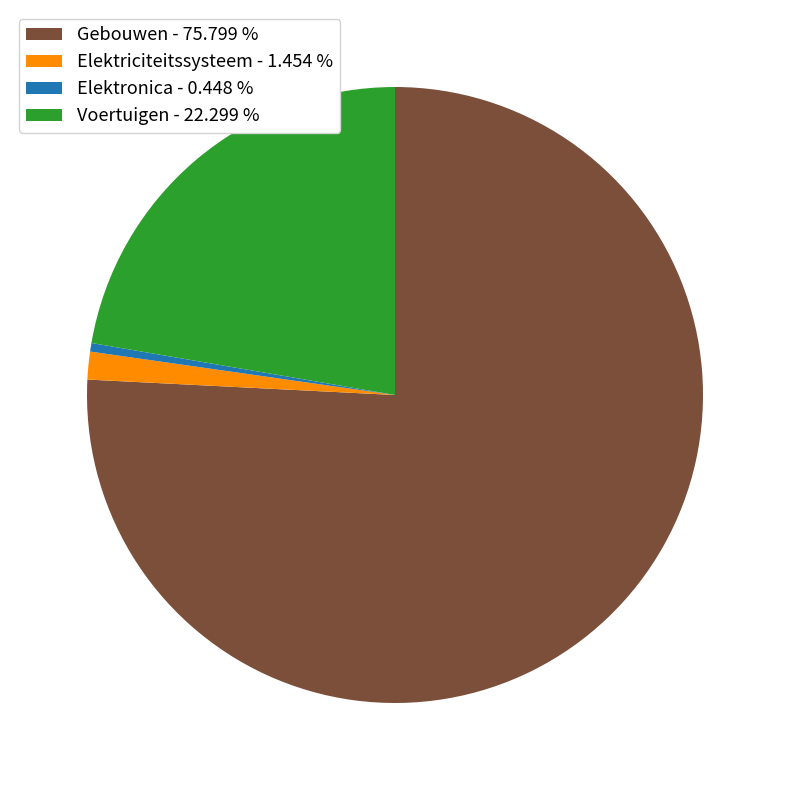

Which slice is the largest?

Gebouwen